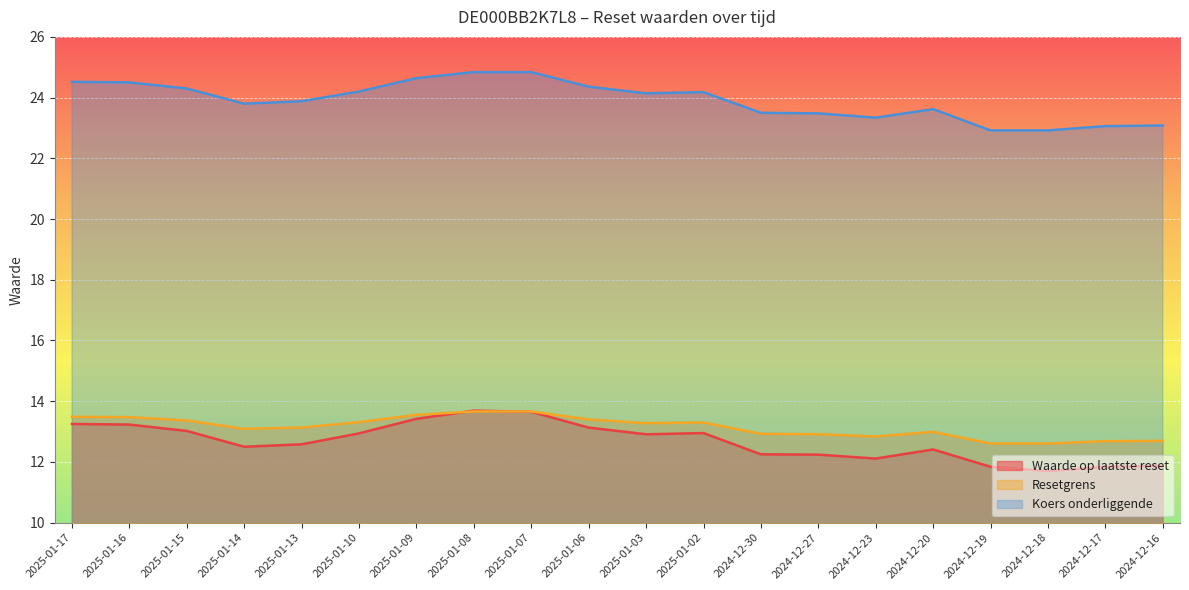

What is the total value across all series at 2024-12-19?

47.4